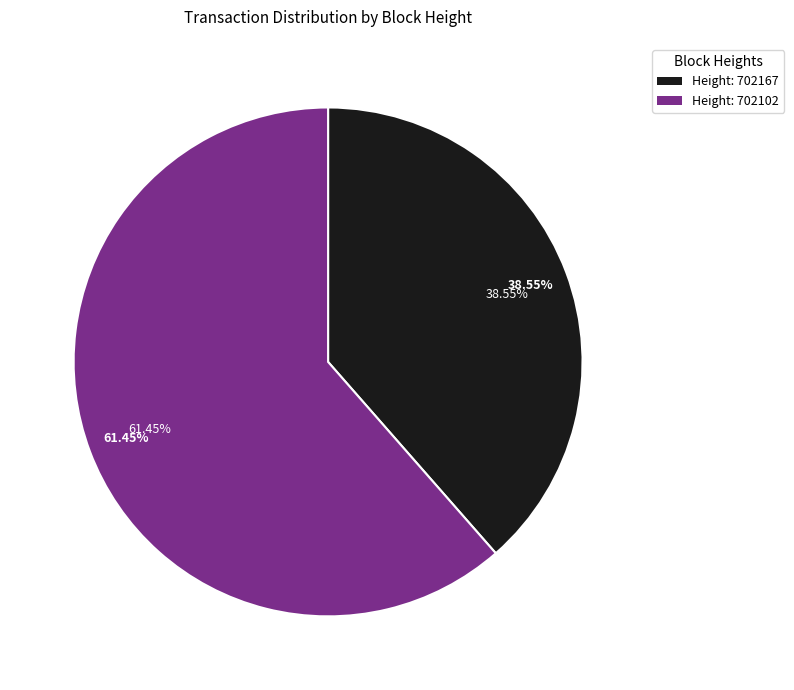

To the nearest percent, what is the difference between the largest and smallest slice percentages?

23%